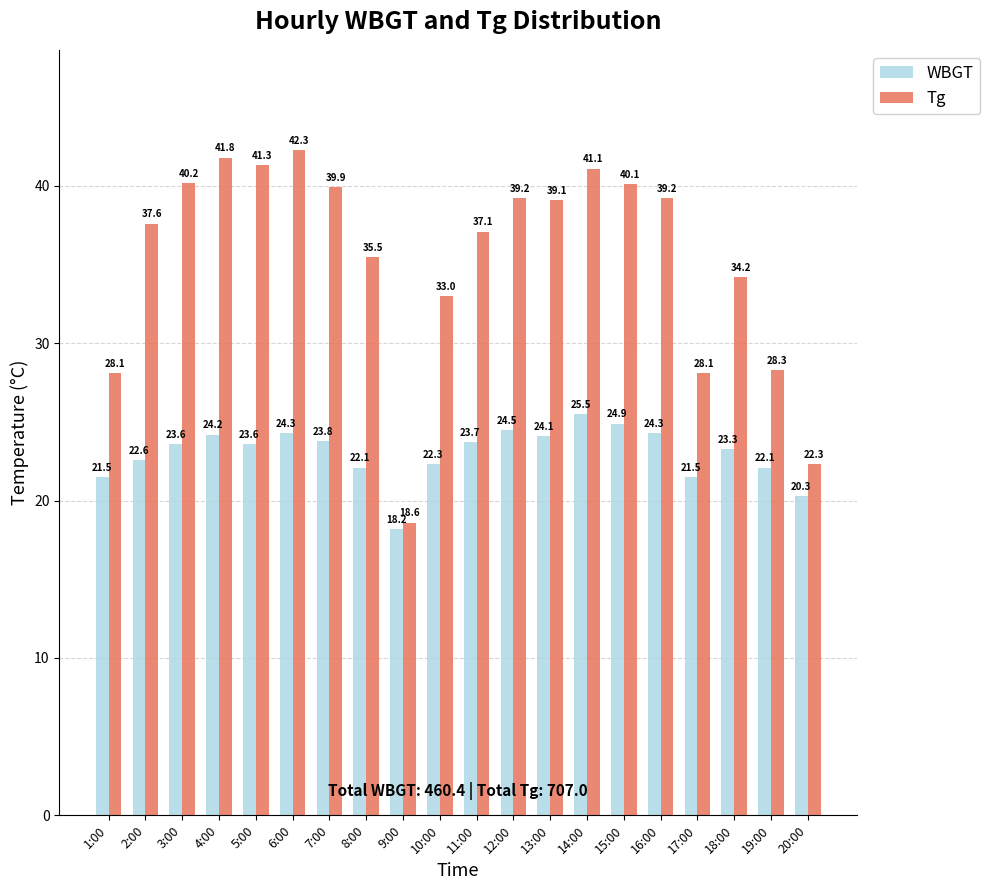

How many bars are there in total?

40